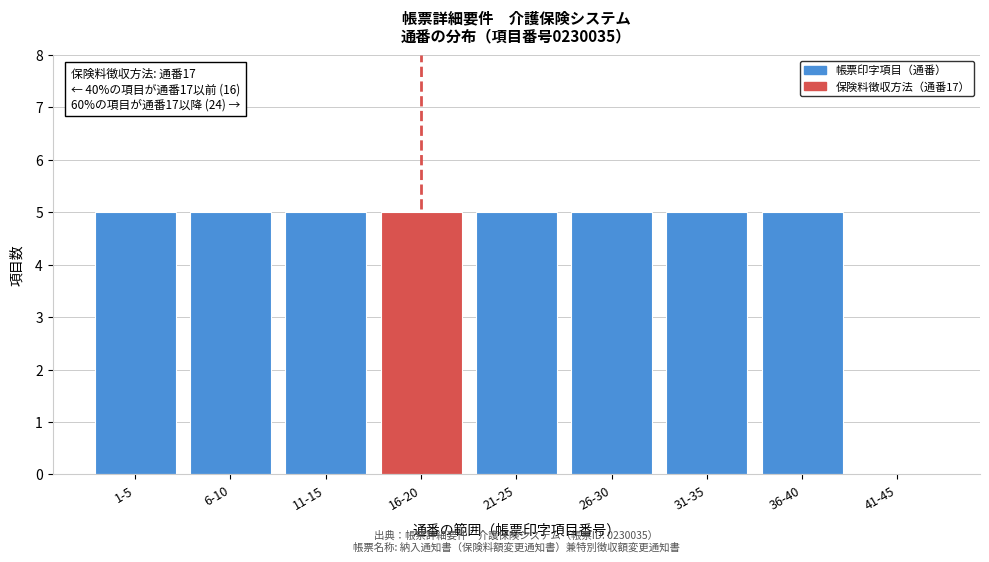

Reading left to right, transcribe all the data shown in this chart.

1-5=5	6-10=5	11-15=5	16-20=5	21-25=5	26-30=5	31-35=5	36-40=5	41-45=0